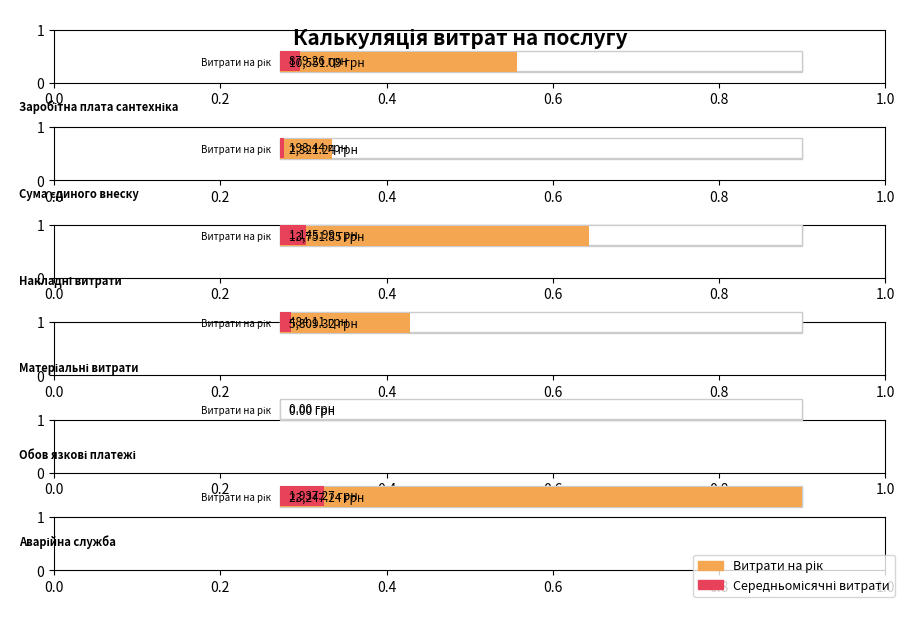

Count the number of data series in this chart.

2